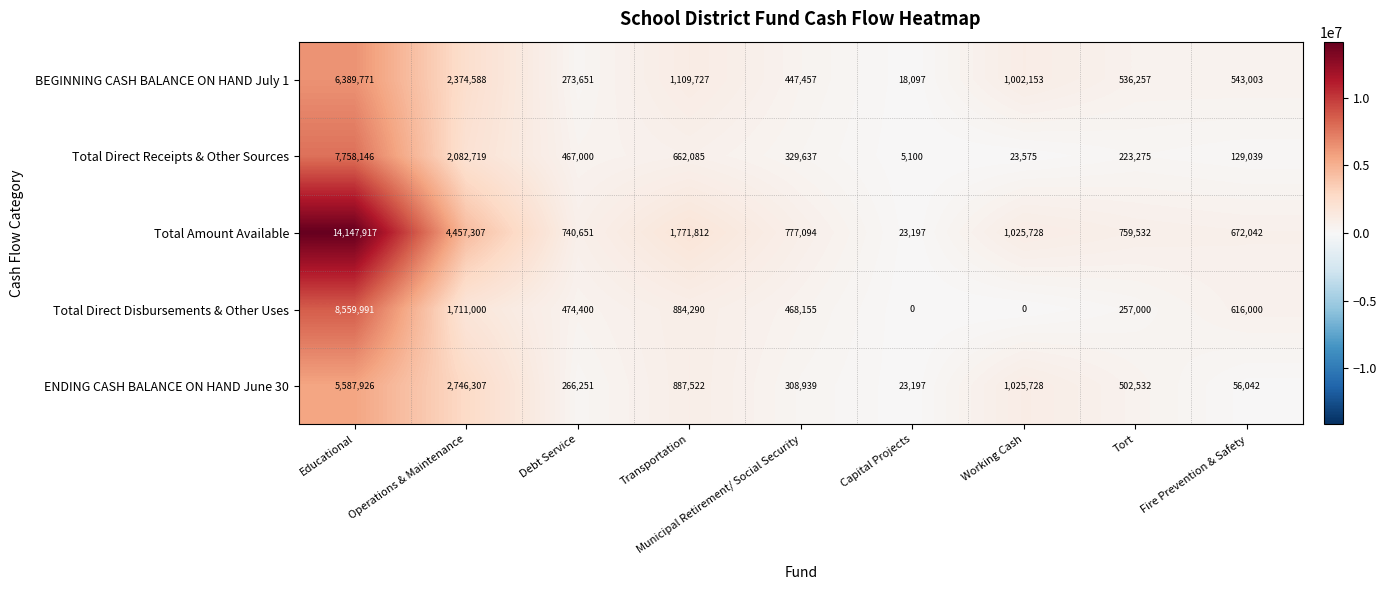

Rank the series by their maximum value, from highest to lowest.

Total Amount Available, Total Direct Disbursements & Other Uses, Total Direct Receipts & Other Sources, BEGINNING CASH BALANCE ON HAND July 1, ENDING CASH BALANCE ON HAND June 30